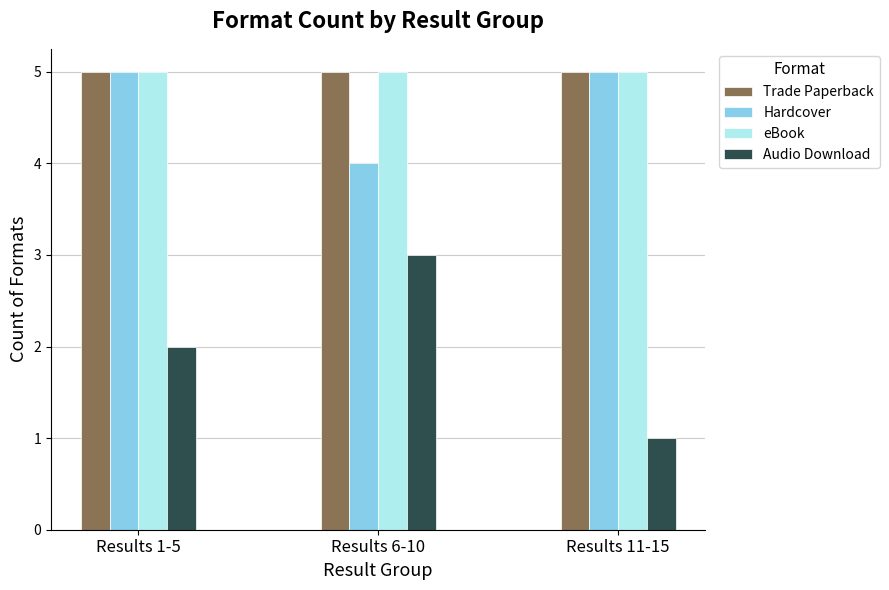

What are all the series names shown in the legend?

Trade Paperback, Hardcover, eBook, Audio Download